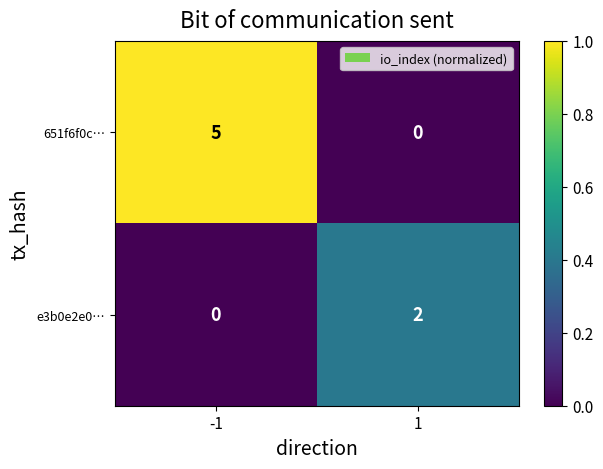

At which category is the sum across all series the highest?

-1